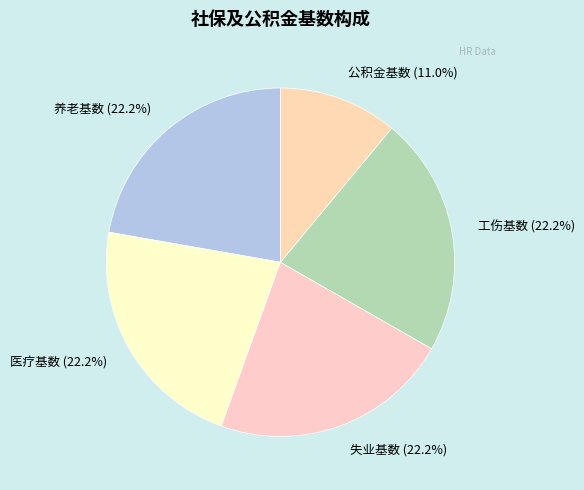

What portion of the pie excludes 医疗基数?

77.8%